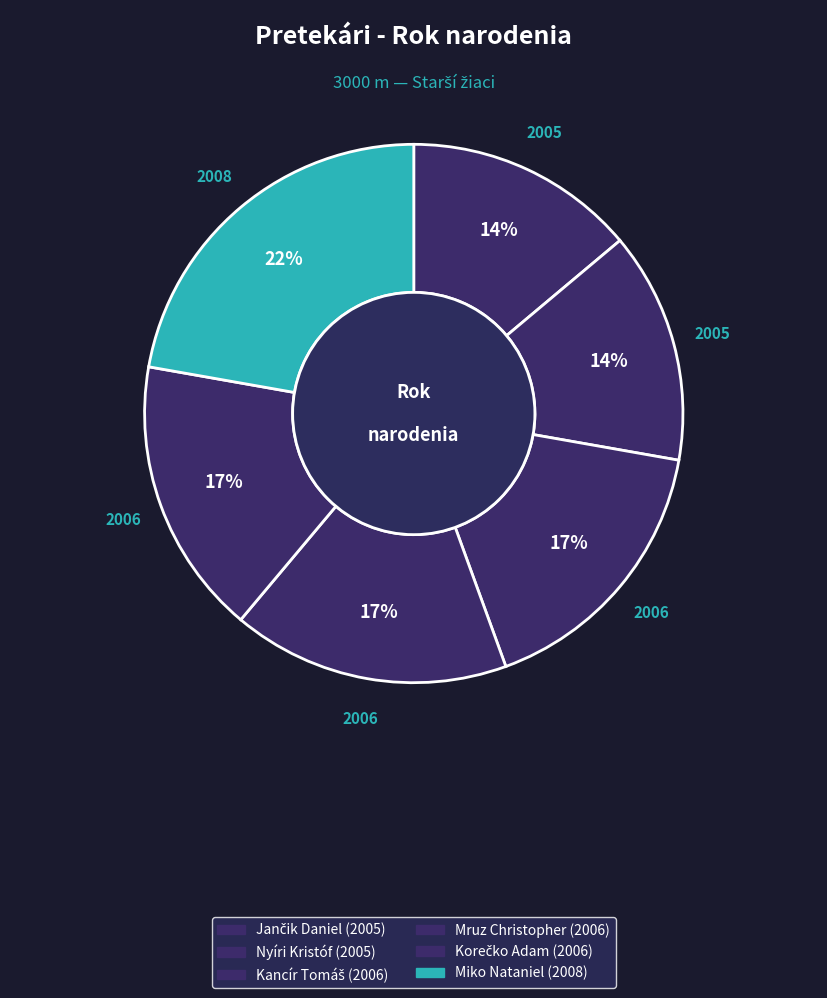

To the nearest percent, what is the difference between the largest and smallest slice percentages?

8%